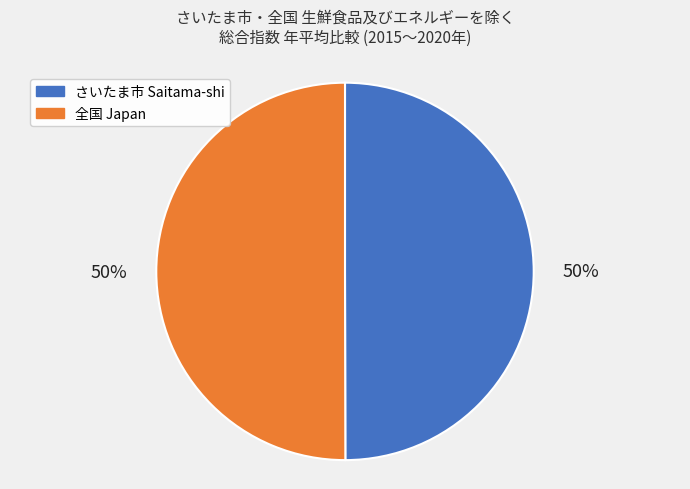

How many slices are in this pie chart?

2